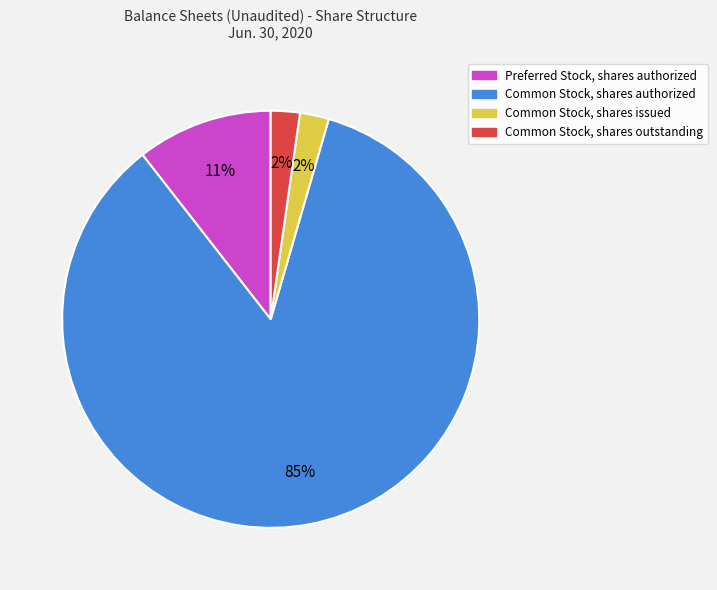

What percentage is the Common Stock, shares outstanding slice, to the nearest percent?

2%